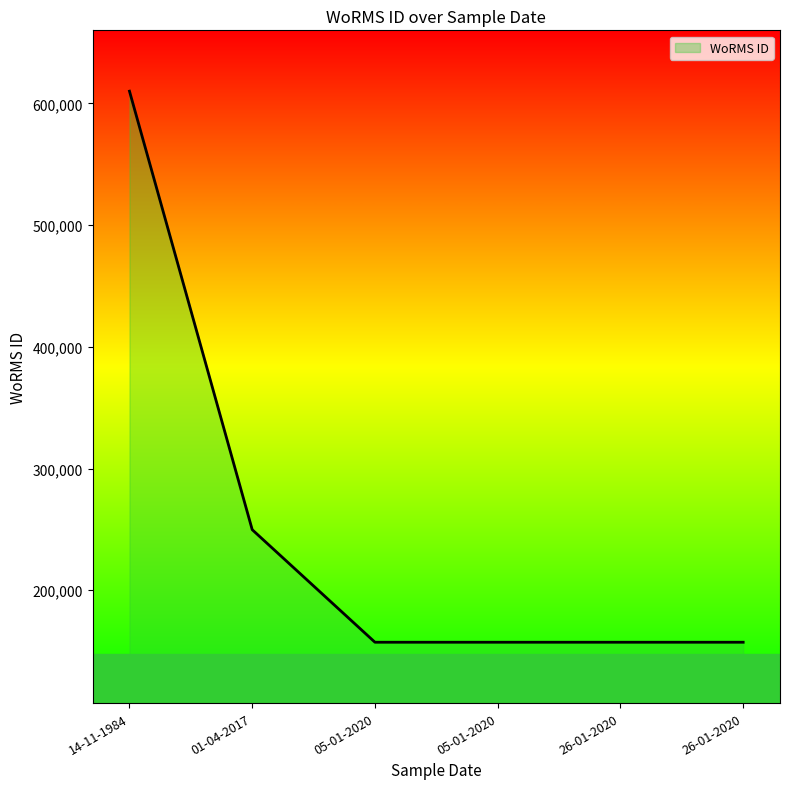

How many distinct data groups are displayed?

1